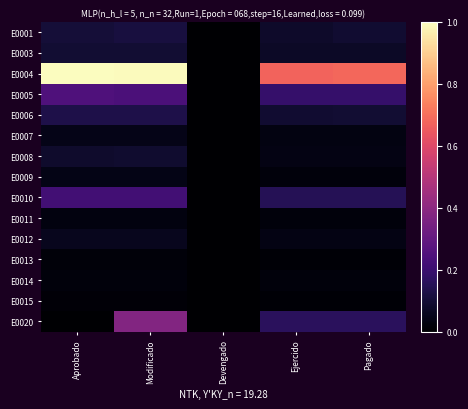

Reading left to right, extract all data points from this chart.

E0001: Aprobado=0.1	Modificado=0.1	Devengado=0.0	Ejercido=0.1	Pagado=0.1
E0003: Aprobado=0.1	Modificado=0.1	Devengado=0.0	Ejercido=0.1	Pagado=0.1
E0004: Aprobado=1.0	Modificado=1.0	Devengado=0.0	Ejercido=0.7	Pagado=0.7
E0005: Aprobado=0.2	Modificado=0.2	Devengado=0.0	Ejercido=0.2	Pagado=0.2
E0006: Aprobado=0.1	Modificado=0.1	Devengado=0.0	Ejercido=0.1	Pagado=0.1
E0007: Aprobado=0.0	Modificado=0.0	Devengado=0.0	Ejercido=0.0	Pagado=0.0
E0008: Aprobado=0.1	Modificado=0.1	Devengado=0.0	Ejercido=0.0	Pagado=0.0
E0009: Aprobado=0.0	Modificado=0.0	Devengado=0.0	Ejercido=0.0	Pagado=0.0
E0010: Aprobado=0.2	Modificado=0.2	Devengado=0.0	Ejercido=0.1	Pagado=0.1
E0011: Aprobado=0.0	Modificado=0.0	Devengado=0.0	Ejercido=0.0	Pagado=0.0
E0012: Aprobado=0.1	Modificado=0.1	Devengado=0.0	Ejercido=0.0	Pagado=0.0
E0013: Aprobado=0.0	Modificado=0.0	Devengado=0.0	Ejercido=0.0	Pagado=0.0
E0014: Aprobado=0.0	Modificado=0.0	Devengado=0.0	Ejercido=0.0	Pagado=0.0
E0015: Aprobado=0.0	Modificado=0.0	Devengado=0.0	Ejercido=0.0	Pagado=0.0
E0020: Aprobado=0.0	Modificado=0.4	Devengado=0.0	Ejercido=0.2	Pagado=0.2